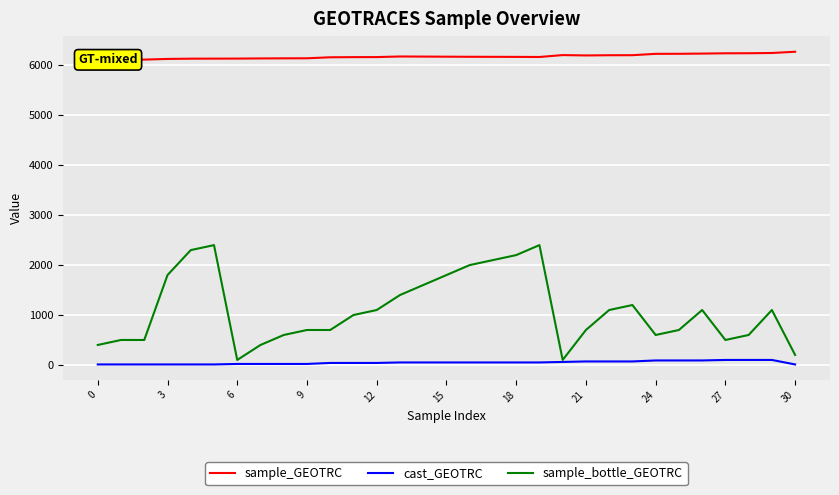

At which category is the sum across all series the highest?

19